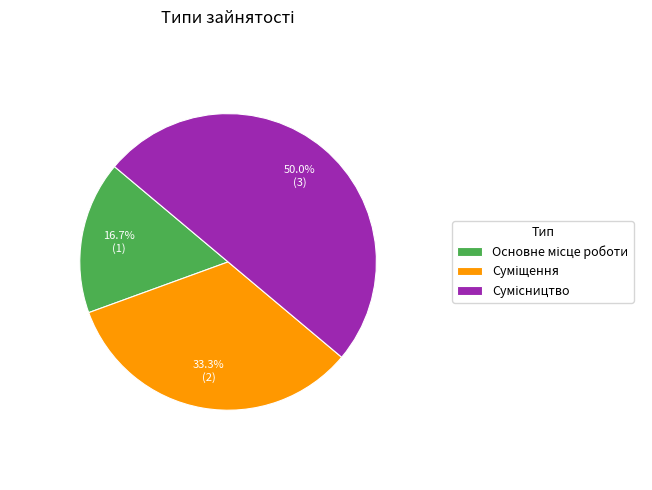

Combined, do Суміщення and Основне місце роботи account for over 50%?

No